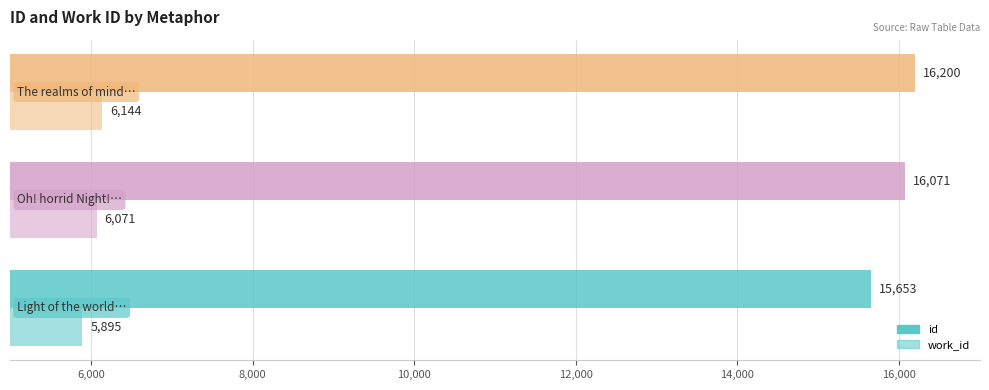

Count the id values in the range 15653 to 16200.

3